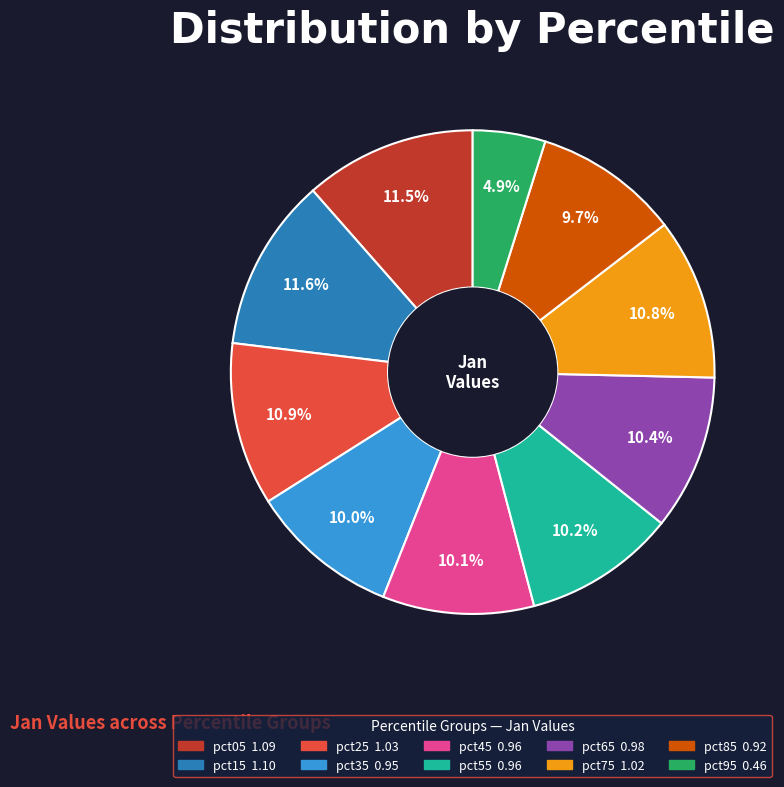

Is there a majority slice in this chart?

No